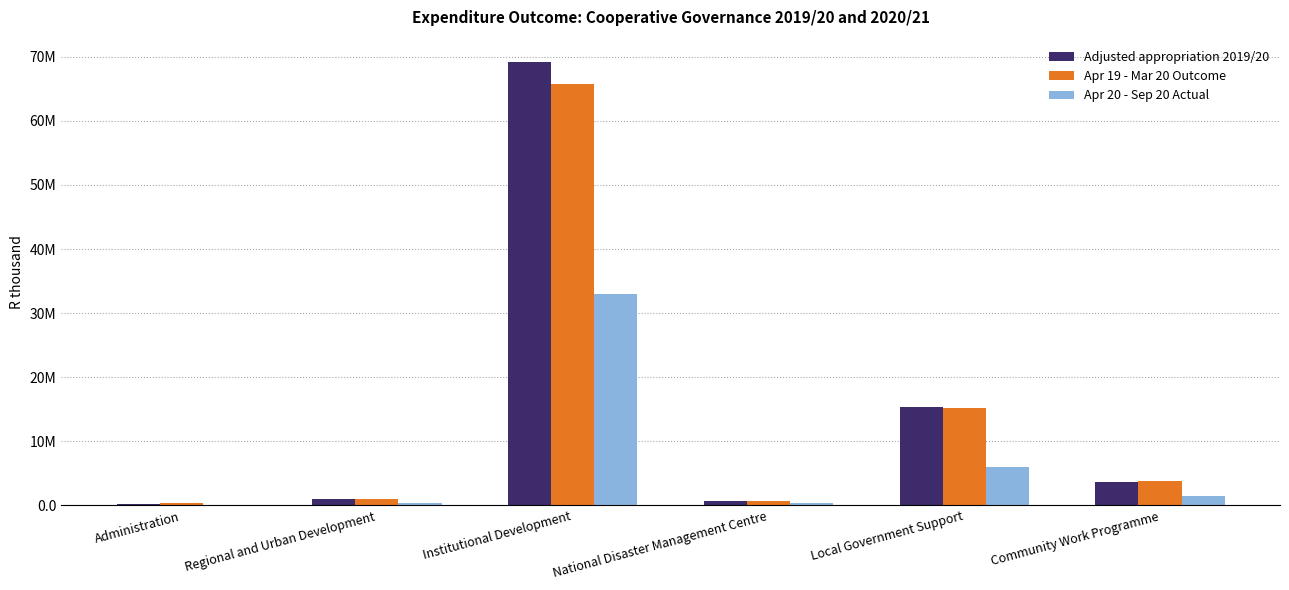

Reading left to right, extract all data points from this chart.

Adjusted appropriation 2019/20: Administration=280644	Regional and Urban Development=969993	Institutional Development=69202476	National Disaster Management Centre=696298	Local Government Support=15309663	Community Work Programme=3719129
Apr 19 - Mar 20 Outcome: Administration=300729	Regional and Urban Development=965408	Institutional Development=65796338	National Disaster Management Centre=646337	Local Government Support=15241071	Community Work Programme=3832115
Apr 20 - Sep 20 Actual: Administration=137237	Regional and Urban Development=378039	Institutional Development=33019792	National Disaster Management Centre=308864	Local Government Support=5948172	Community Work Programme=1418645